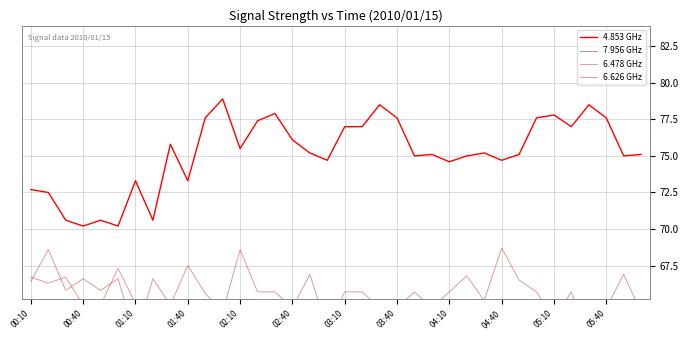

Which series has the largest range (max minus min)?

6.478 GHz